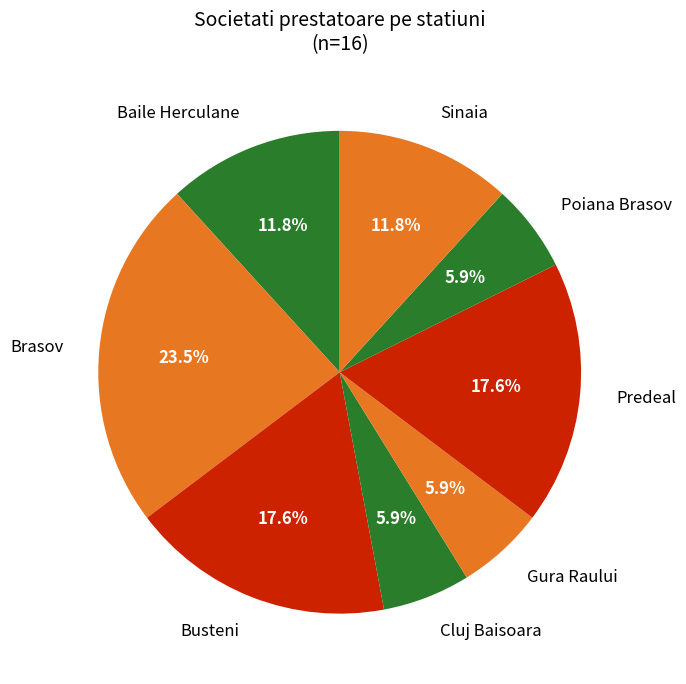

Which category has the biggest portion of the pie?

Brasov